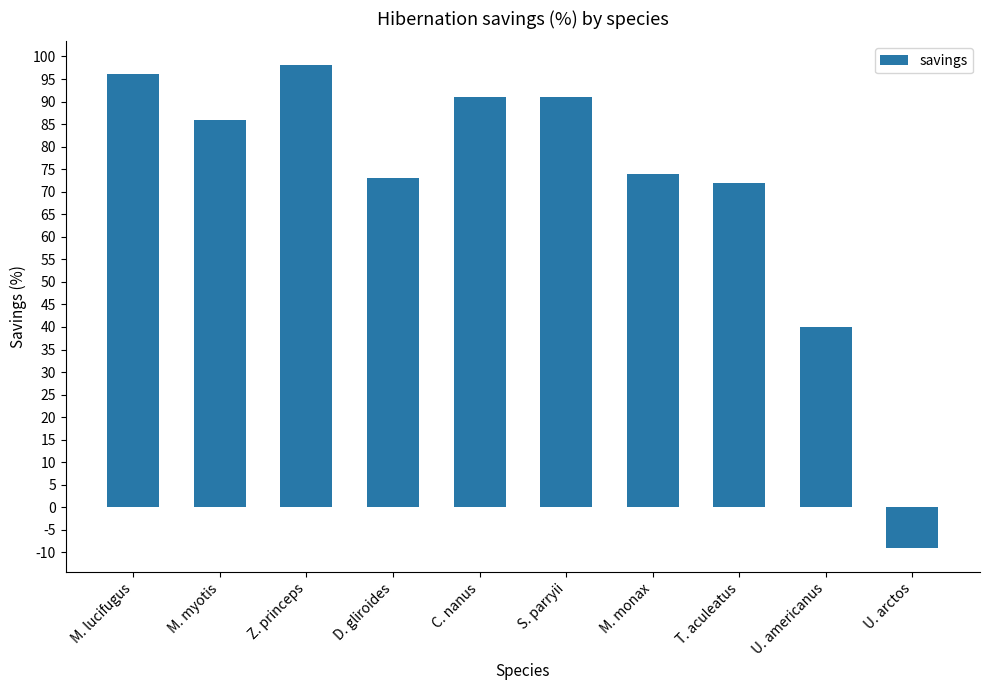

Which category has the lowest value across all series?

U. arctos